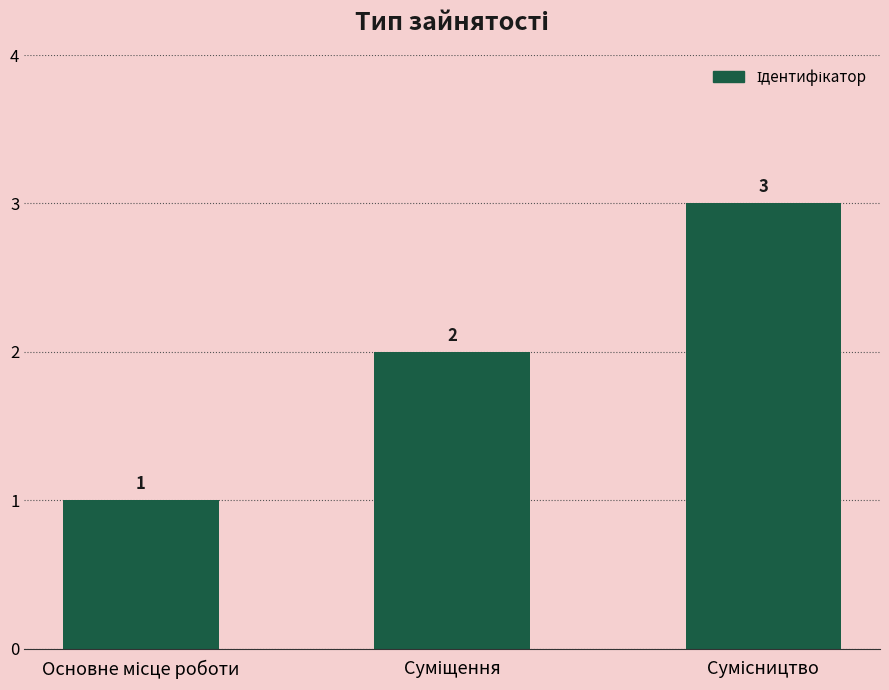

What is the greatest value displayed?

3